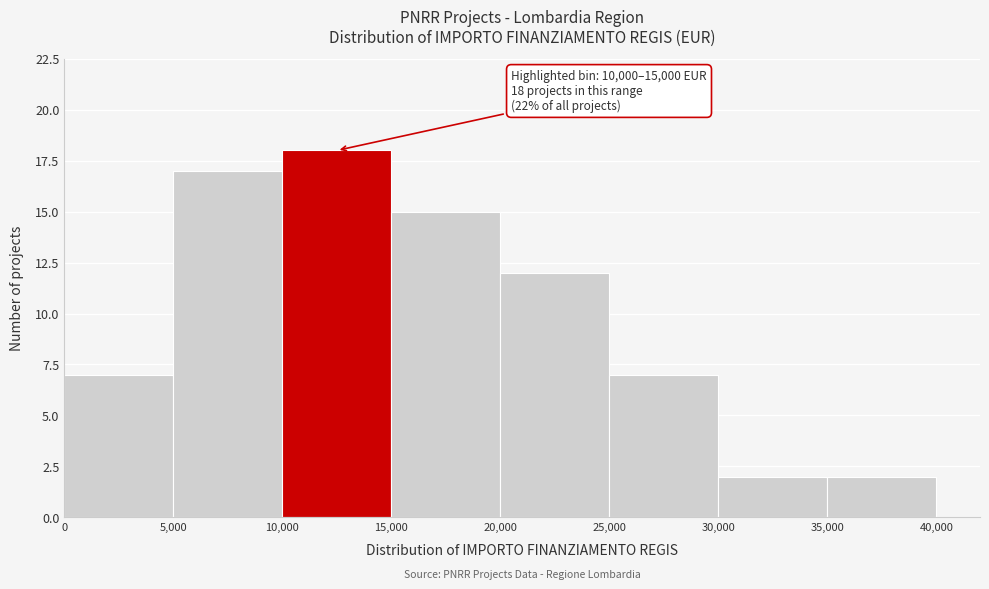

Over which range of the x-axis is the bar tallest?

10,000 to 15,000